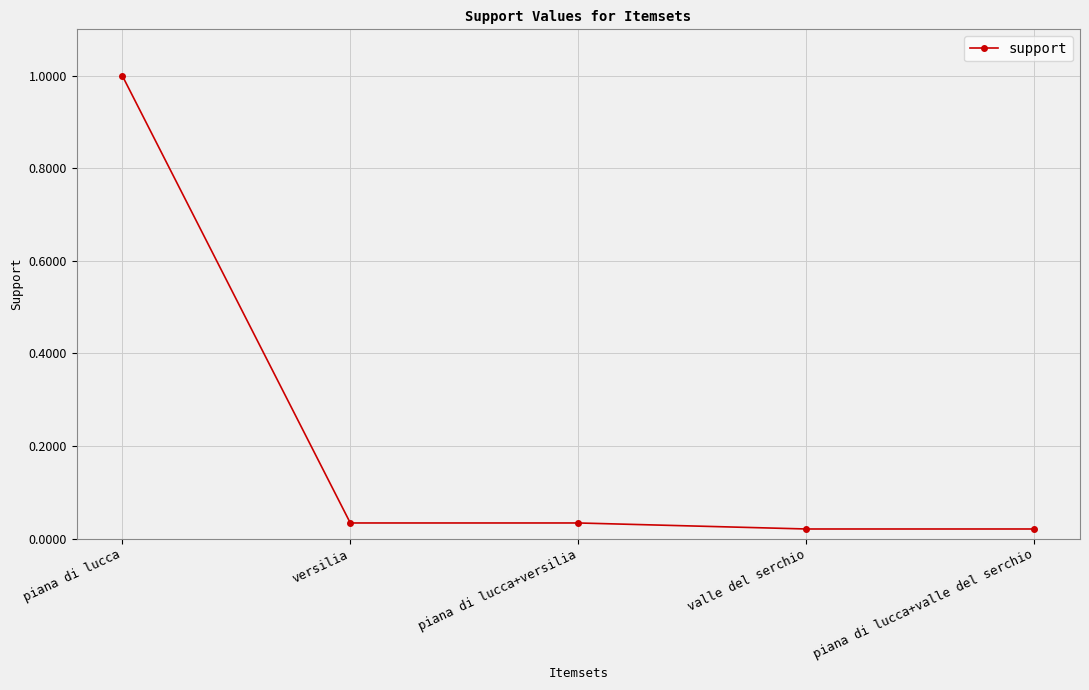

Between piana di lucca+valle del serchio and versilia, which is larger?

versilia